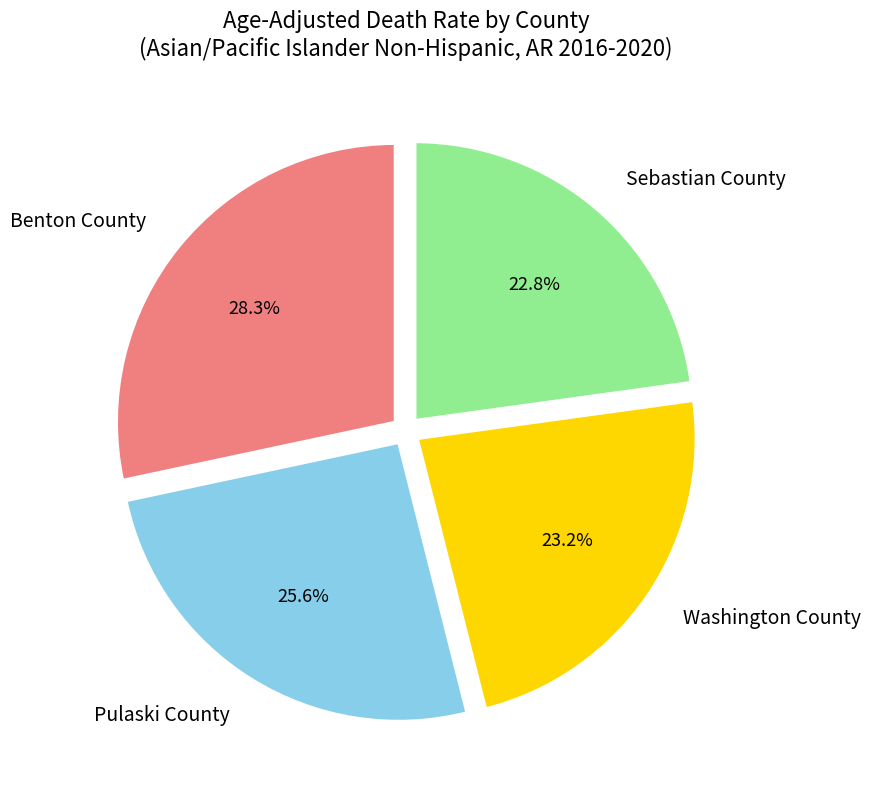

What is the ratio of the value at Pulaski County to the value at Washington County?

1.1